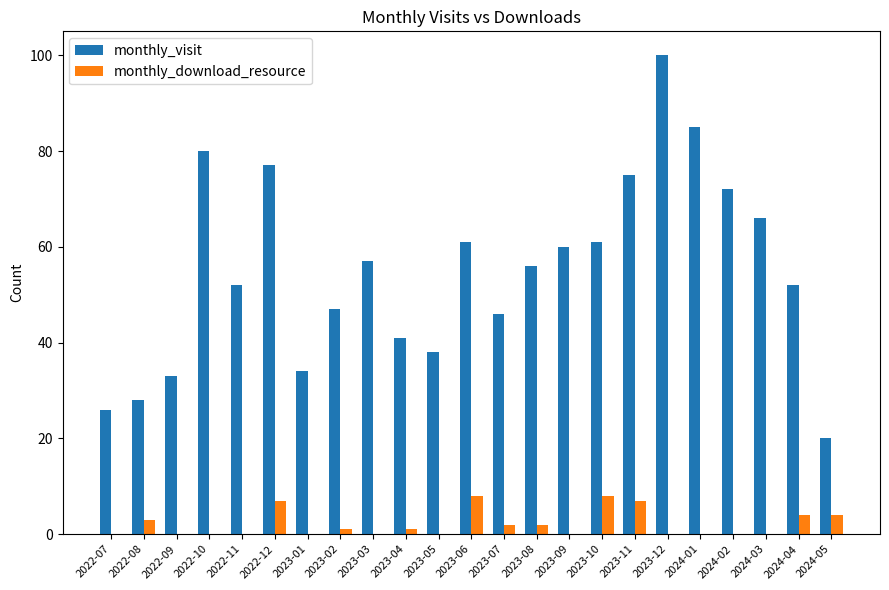

At which category is the sum across all series the highest?

2023-12